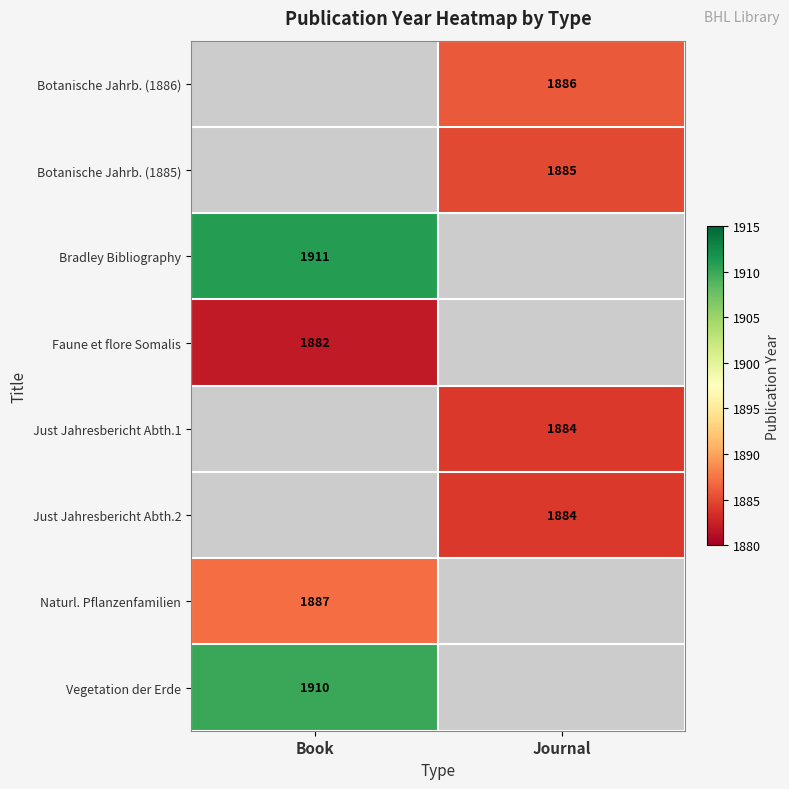

Is it true that Just Jahresbericht Abth.1 equals 454 at Journal?

False